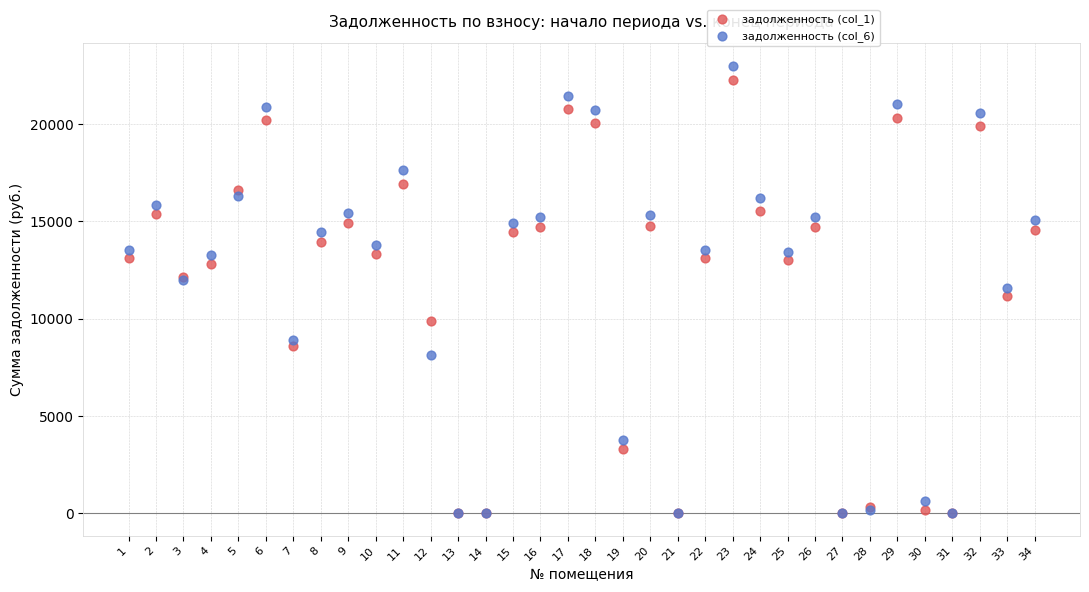

What are all the series names shown in the legend?

задолженность (col_1), задолженность (col_6)